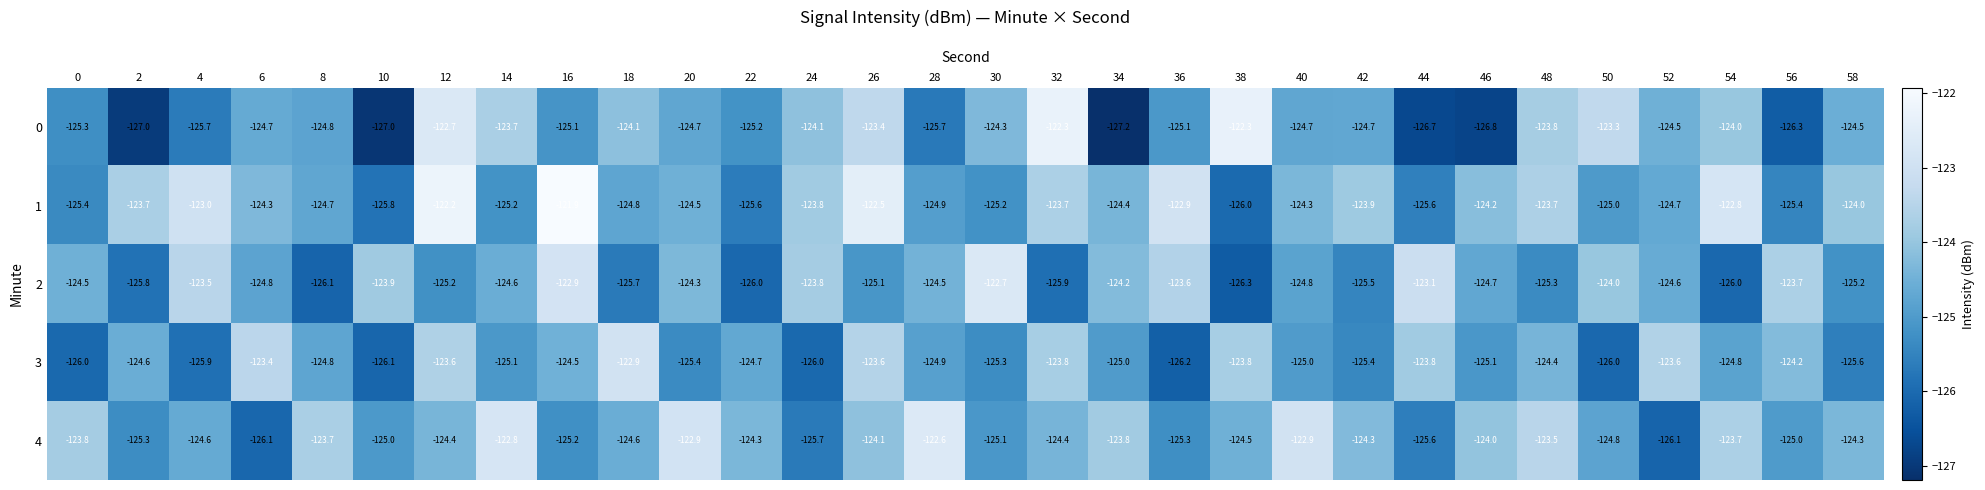

What is the sum of all 1 values?

-3728.1